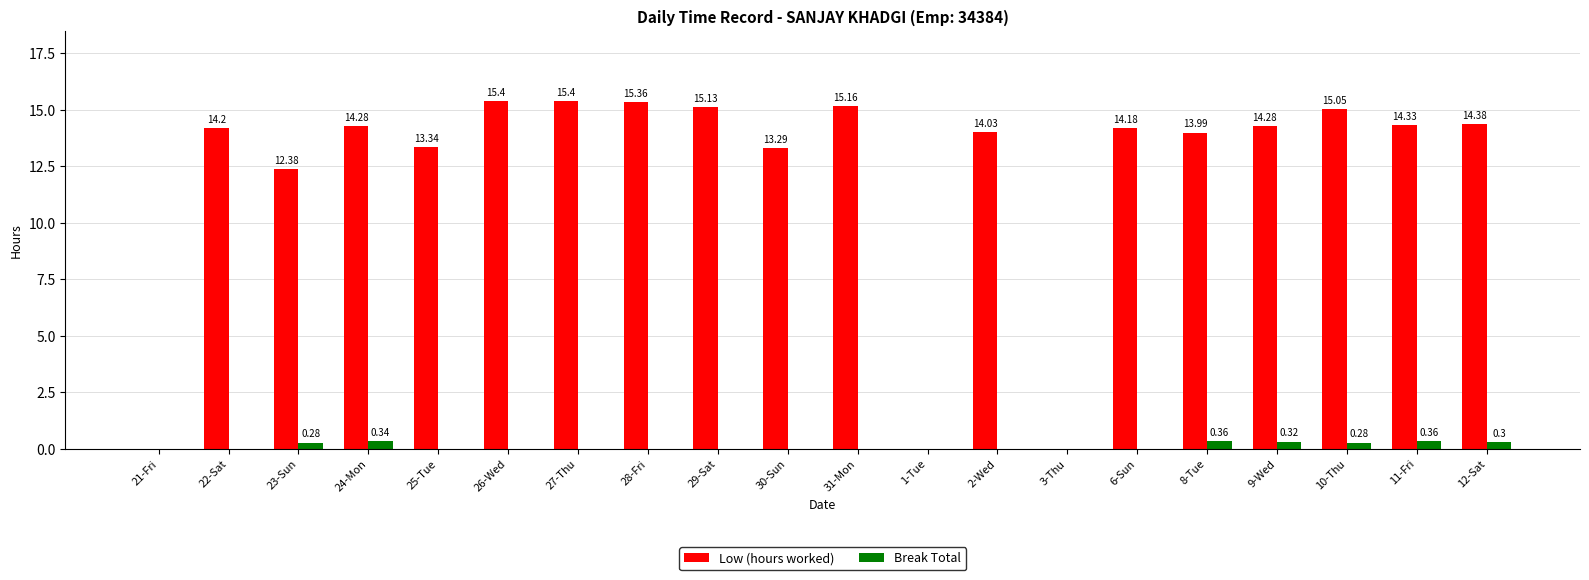

Is the value of Break Total at 30-Sun greater than the value of Low (hours worked) at 30-Sun?

No